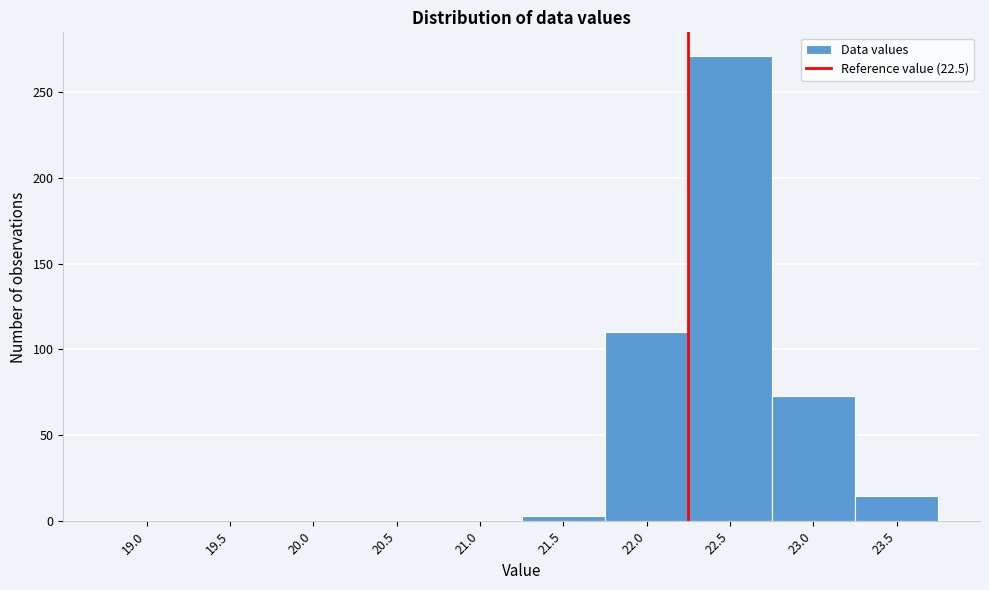

Reading left to right, extract all data points from this chart.

19.0=0	19.5=0	20.0=0	20.5=0	21.0=0	21.5=3	22.0=110	22.5=271	23.0=73	23.5=15